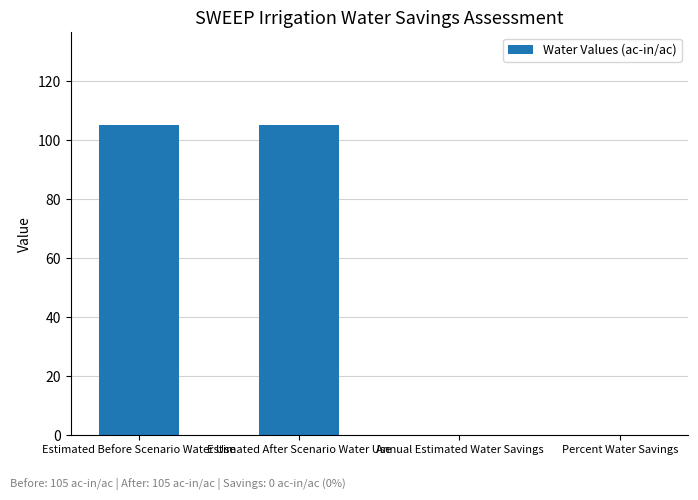

What is the sum of all values?

210